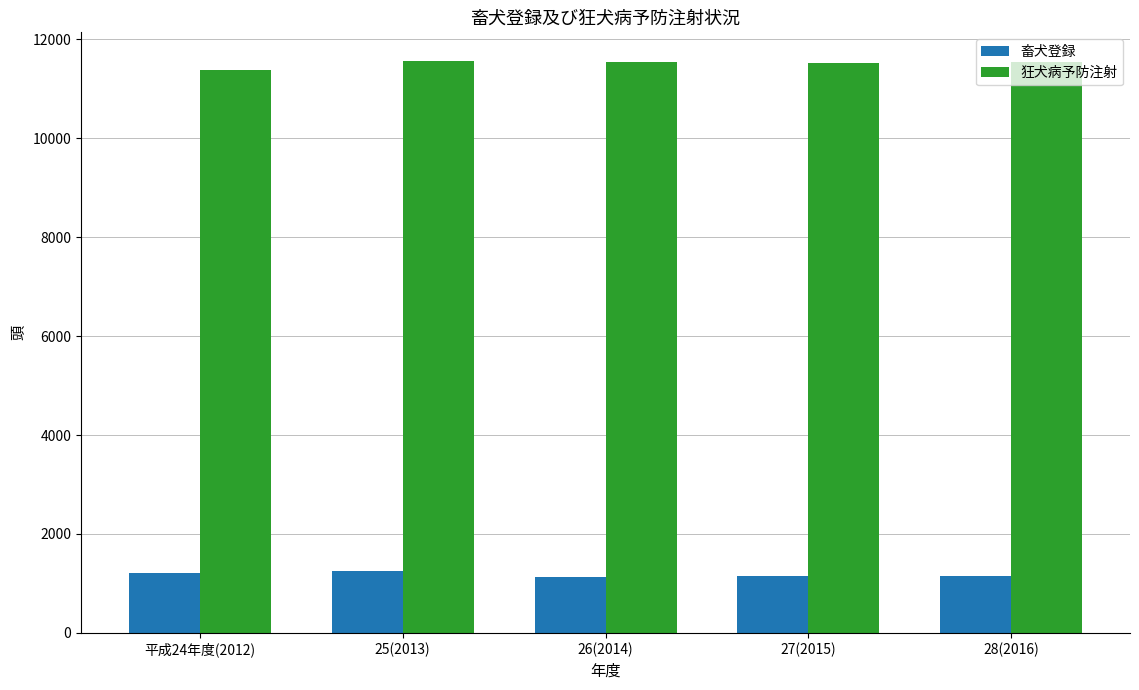

Is the value of 畜犬登録 at 26(2014) greater than the value of 狂犬病予防注射 at 28(2016)?

No